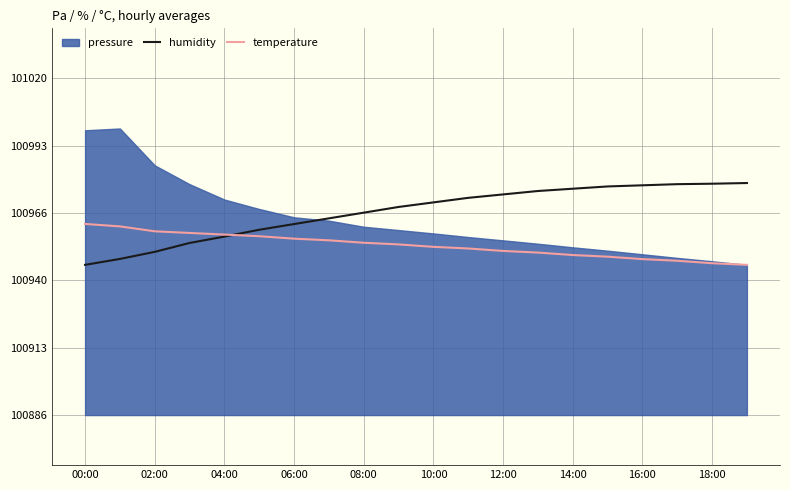

Is it true that temperature equals 100951.8 at 12:00?

True